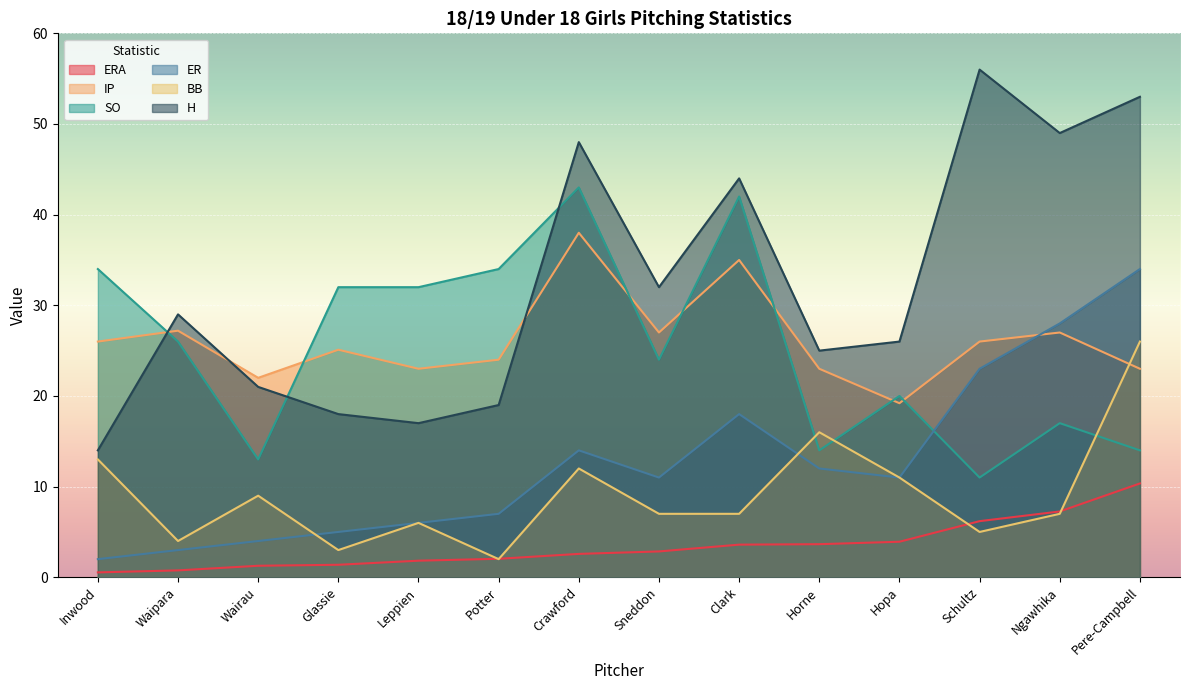

List the labels in order of H value, largest first.

Schultz, Pere-Campbell, Ngawhika, Crawford, Clark, Sneddon, Waipara, Hopa, Horne, Wairau, Potter, Glassie, Leppien, Inwood